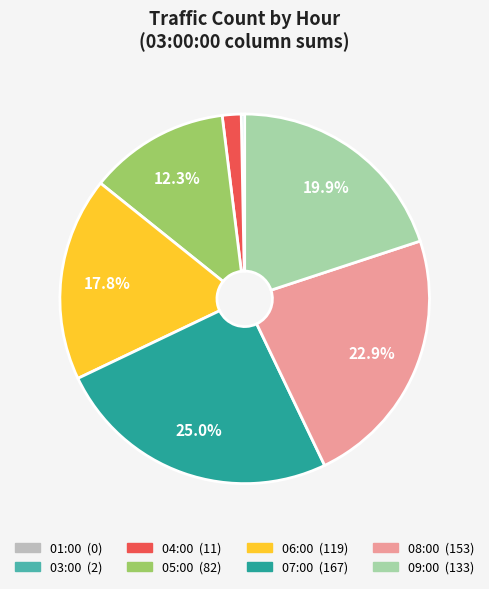

To the nearest percent, what is the difference between the largest and smallest slice percentages?

25%